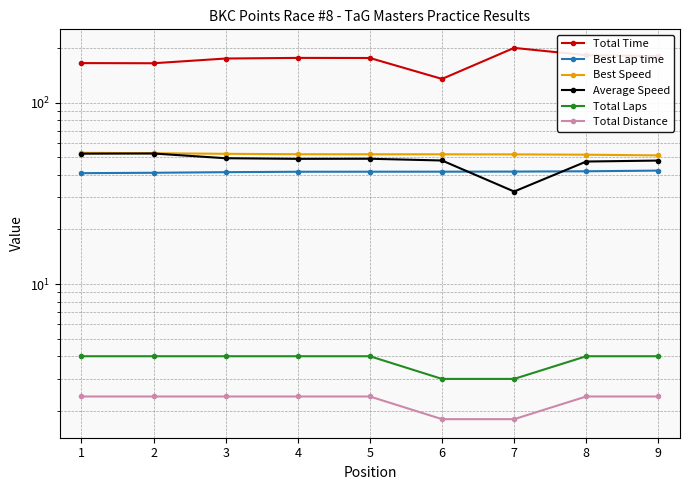

Which label corresponds to the smallest value in the chart?

6